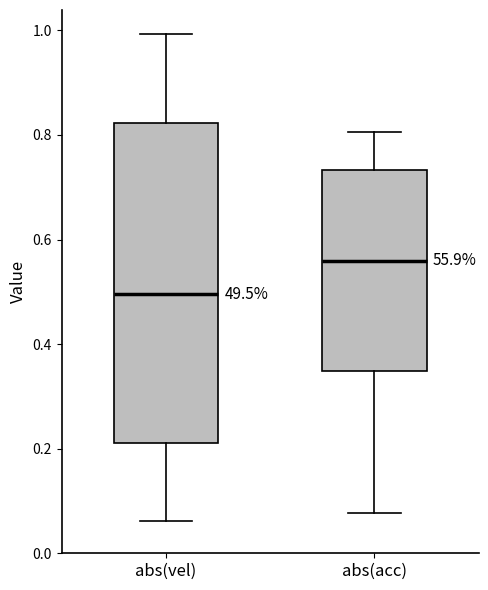

Reading left to right, read every box against the y-axis: the position of its median line, the range the box covers, and the ends of its whiskers. The values are not printed on the chart, so give them approximately, as read against the axis.

abs(vel): median 0.50, box 0.22 to 0.82, whiskers 0.06 to 1.00
abs(acc): median 0.56, box 0.34 to 0.74, whiskers 0.08 to 0.80